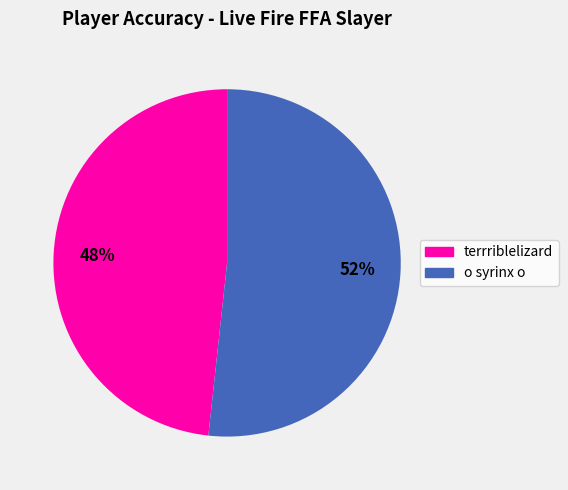

Which has a higher value, terrriblelizard or o syrinx o?

o syrinx o